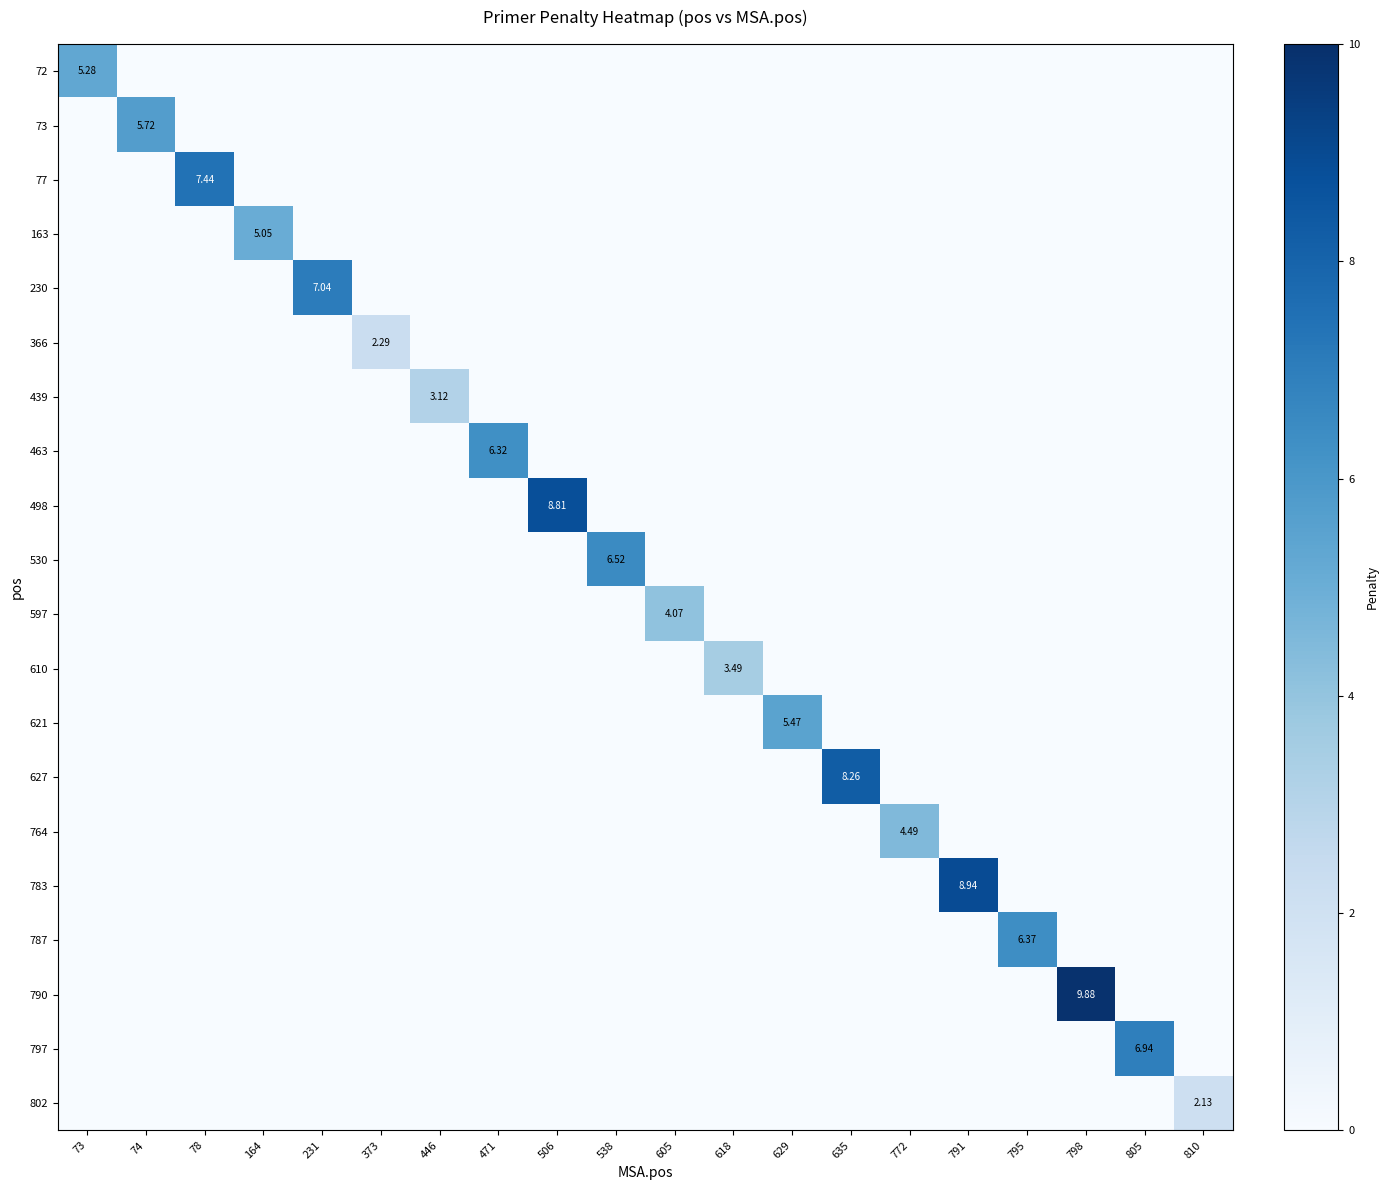

Which series changed the most between 538 and 629?

530